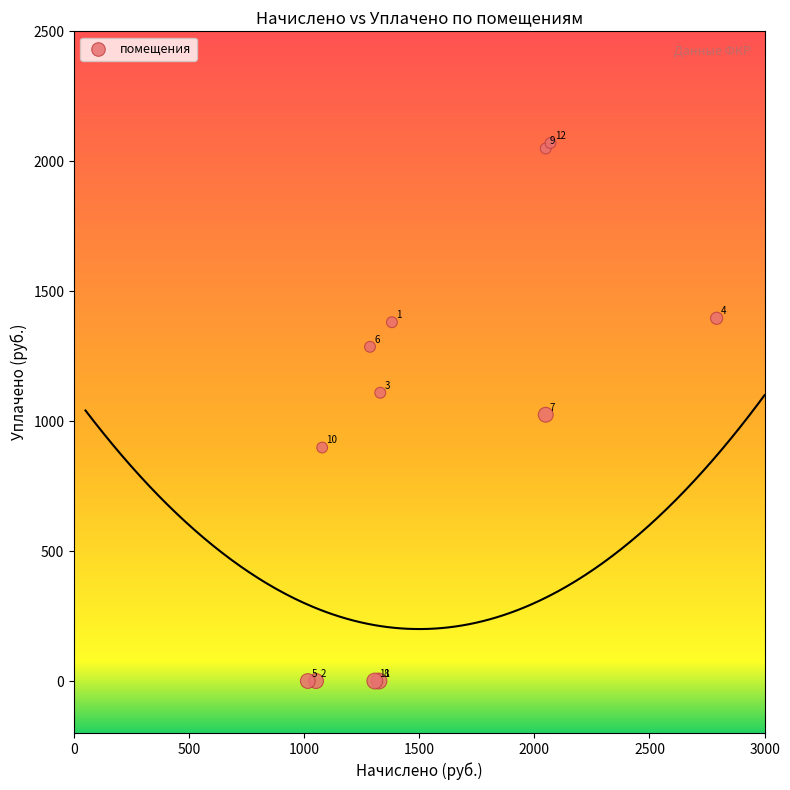

What Y value in the scatter plot is closest to 1035?

1024.7